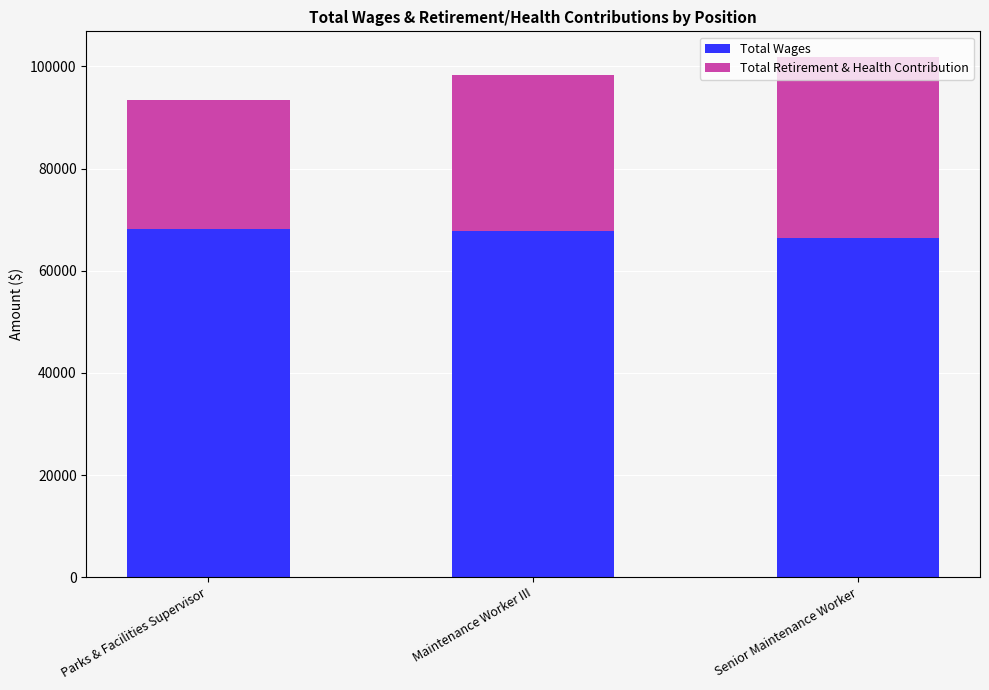

What is the total value across all series at Parks & Facilities Supervisor?

93467